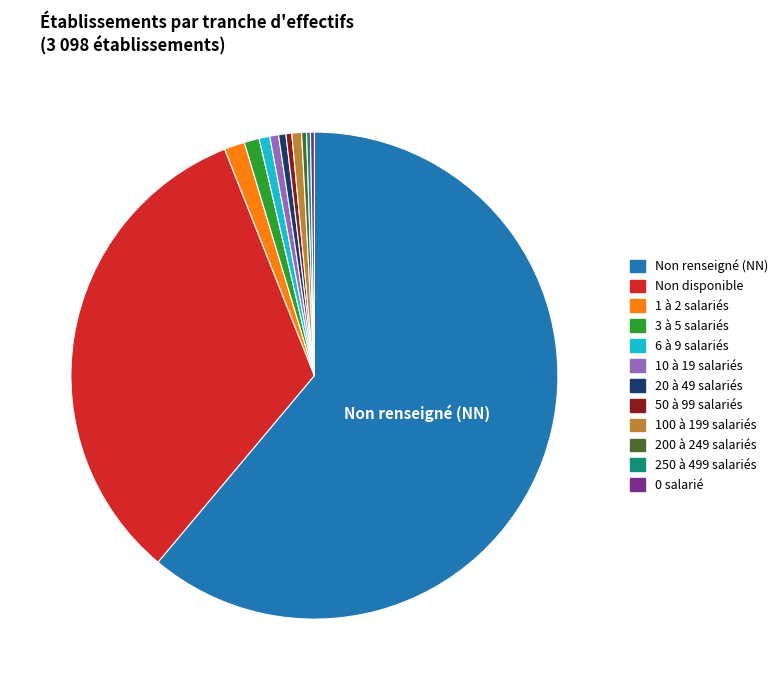

Is there any slice that represents more than half of the pie?

Yes